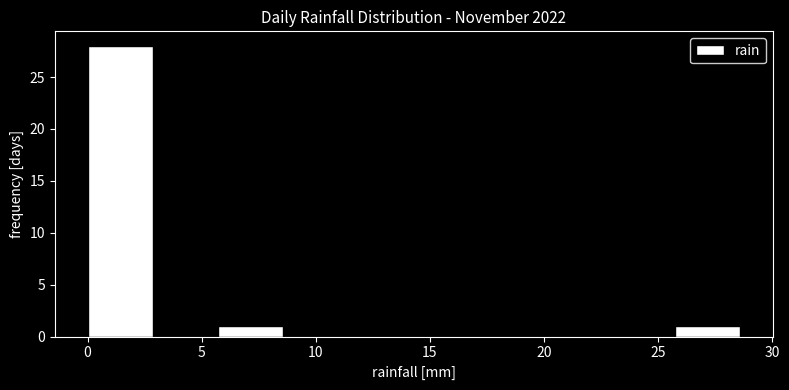

How tall is the bar that spans 5.5 to 8.5 on the x-axis? Neither the bar edges nor the heights are printed on the chart, so give them approximately, as read against the axes.

1